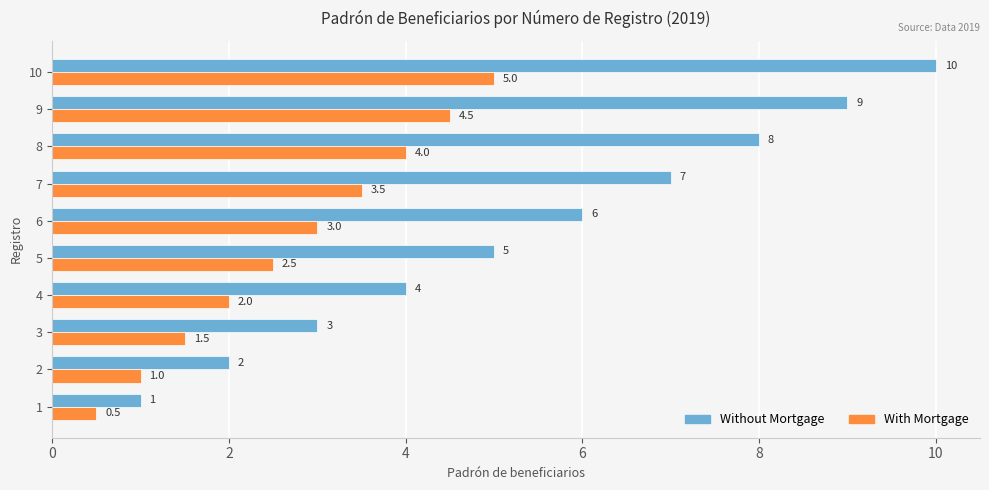

What is the sum of the With Mortgage values at 8 and 7?

7.5